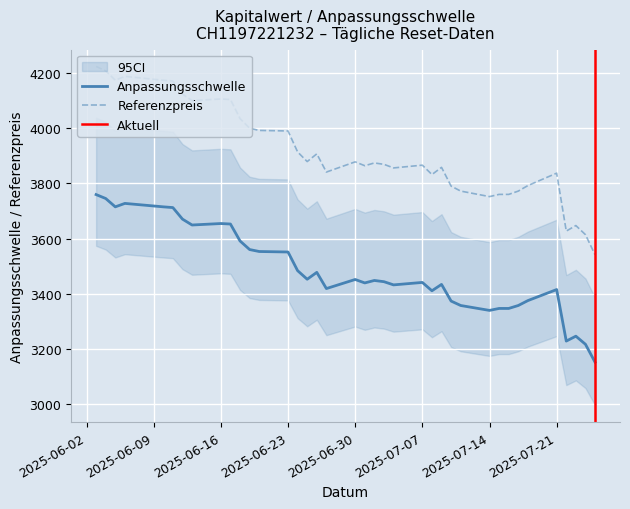

What is the minimum value for Referenzpreis?

3541.0